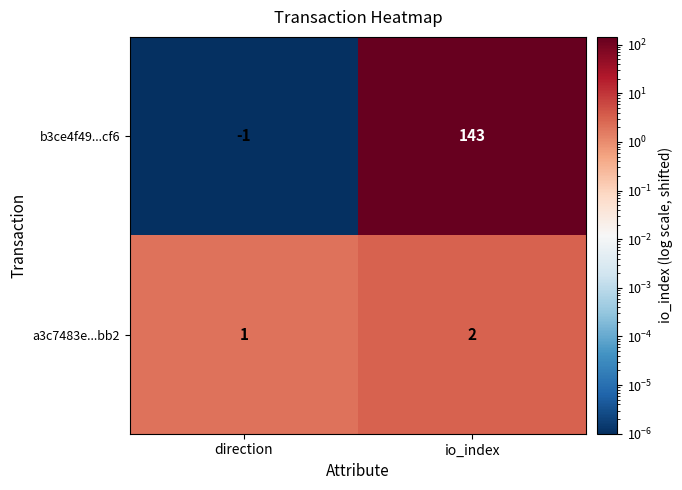

Reading left to right, what are all the values shown in this chart?

b3ce4f49...cf6: direction=-1	io_index=143
a3c7483e...bb2: direction=1	io_index=2